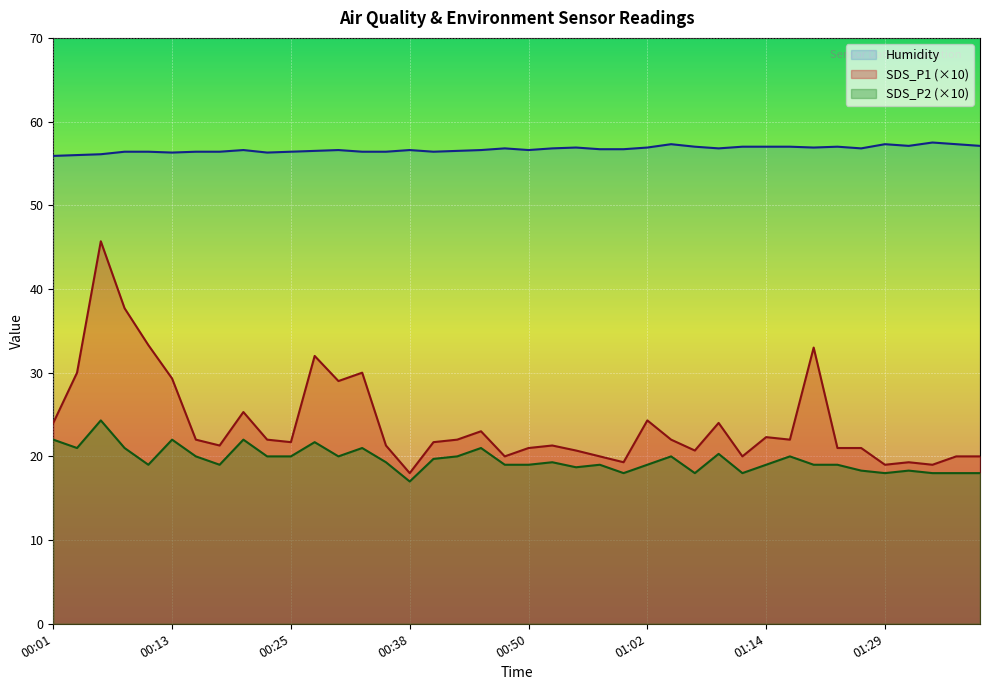

How many interior local peaks does the SDS_P2 series have?

12